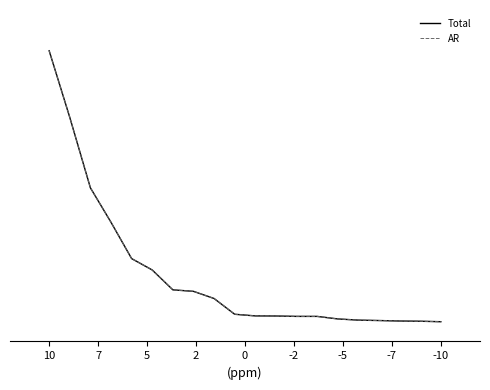

True or false: AR has more than 1 interior local peaks.

False